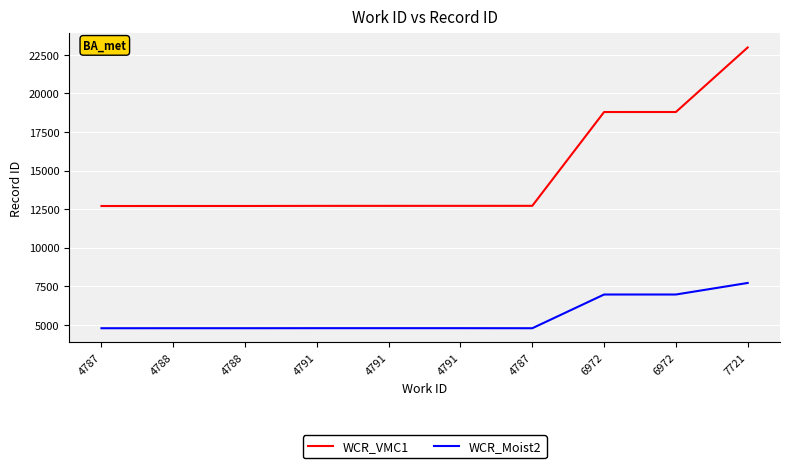

What is the spread (max minus min) of values at 4788?

7919